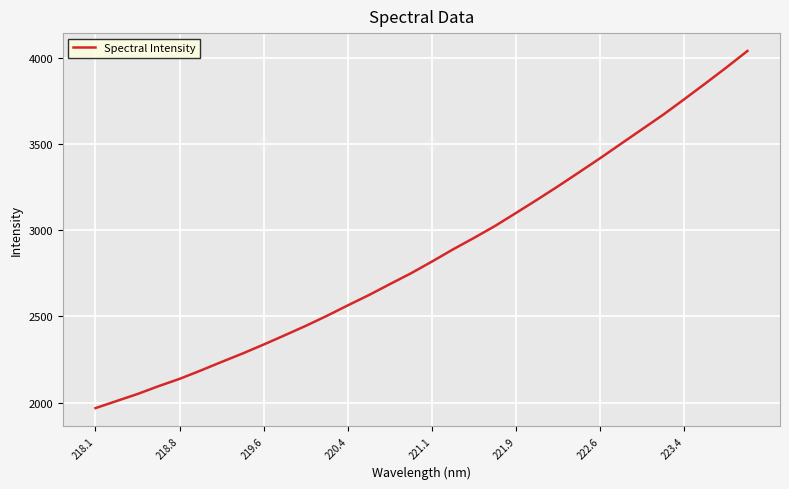

What is the difference between the maximum and minimum values?

2074.7